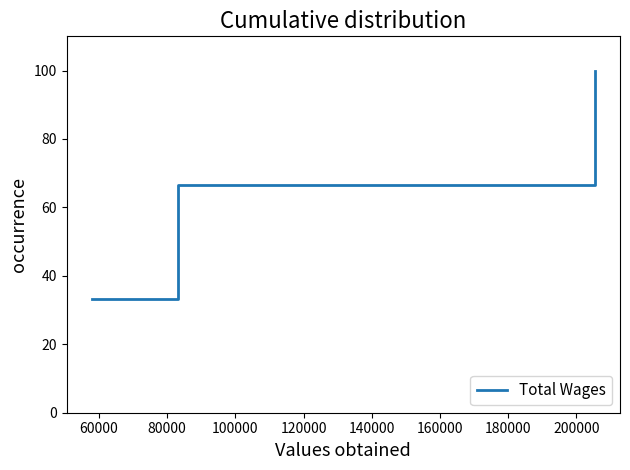

What is the difference between the second highest and minimum values?

33.3